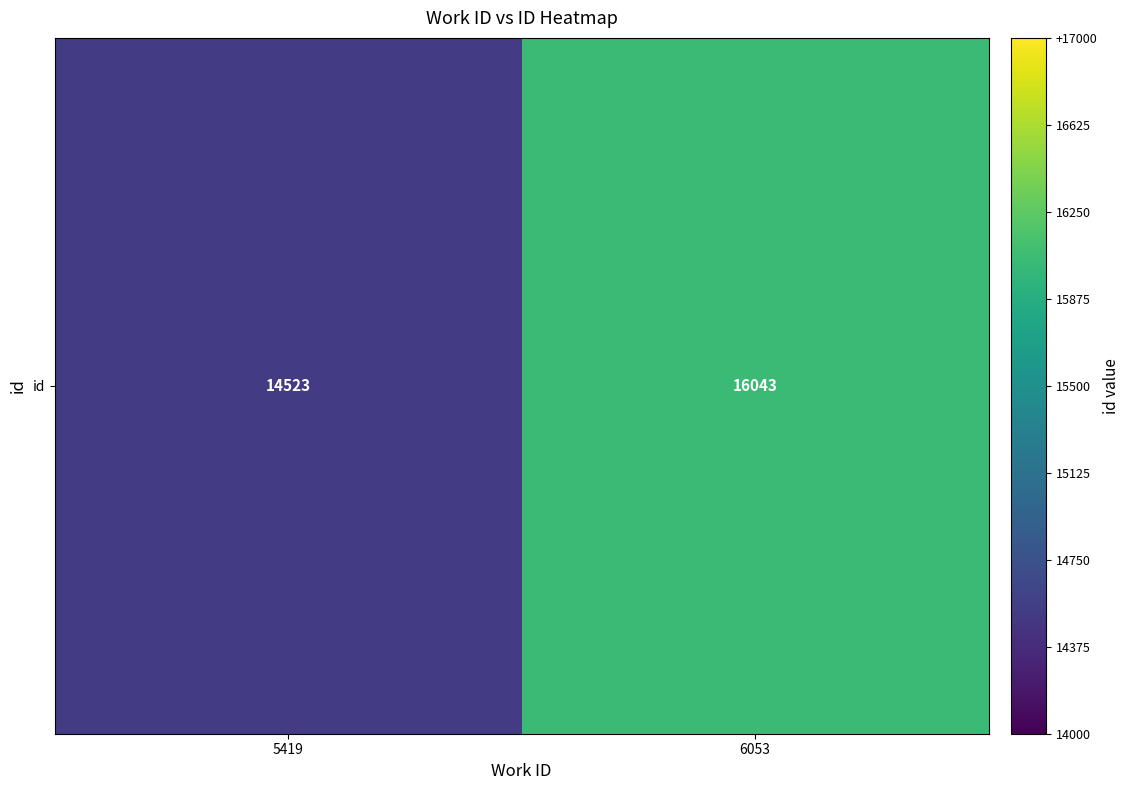

Which has a higher value, 5419 or 6053?

6053